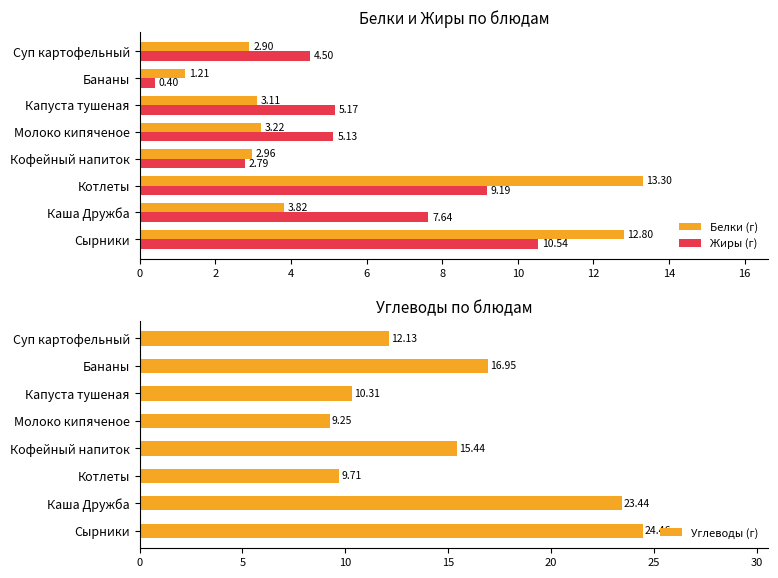

How many bars are there in each group?

3